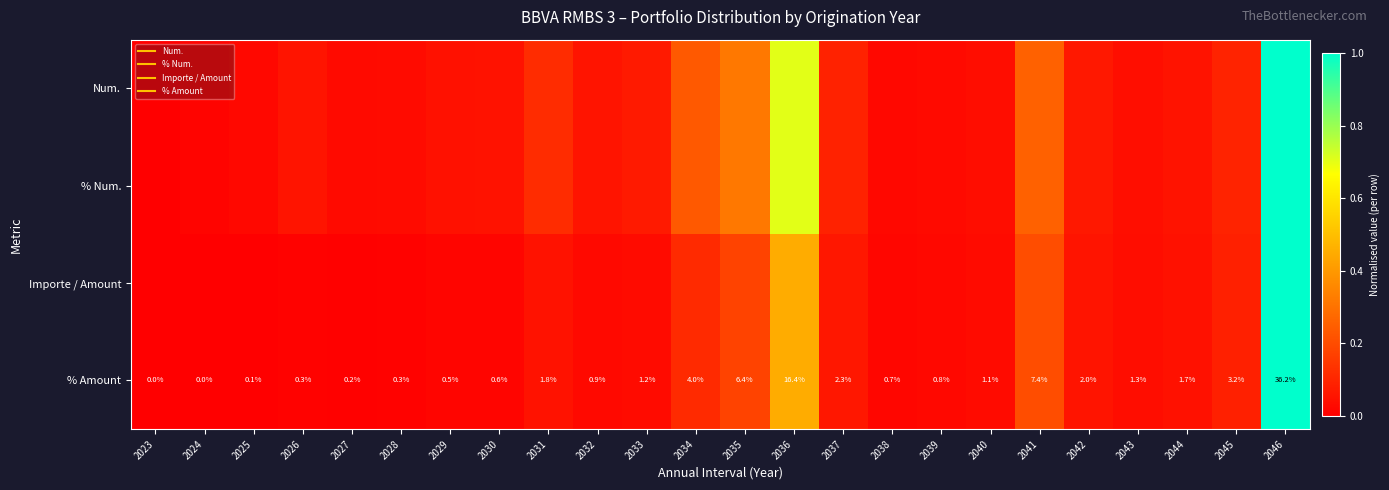

Rank the series at 2039 from lowest to highest value.

% Amount, Importe / Amount, Num., % Num.